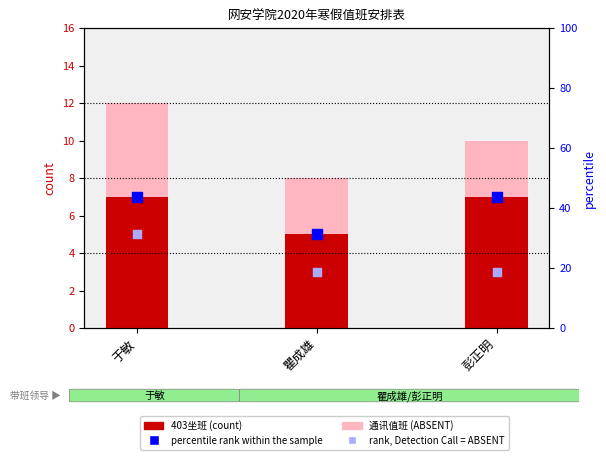

At how many categories does at least one series exceed 6?

3